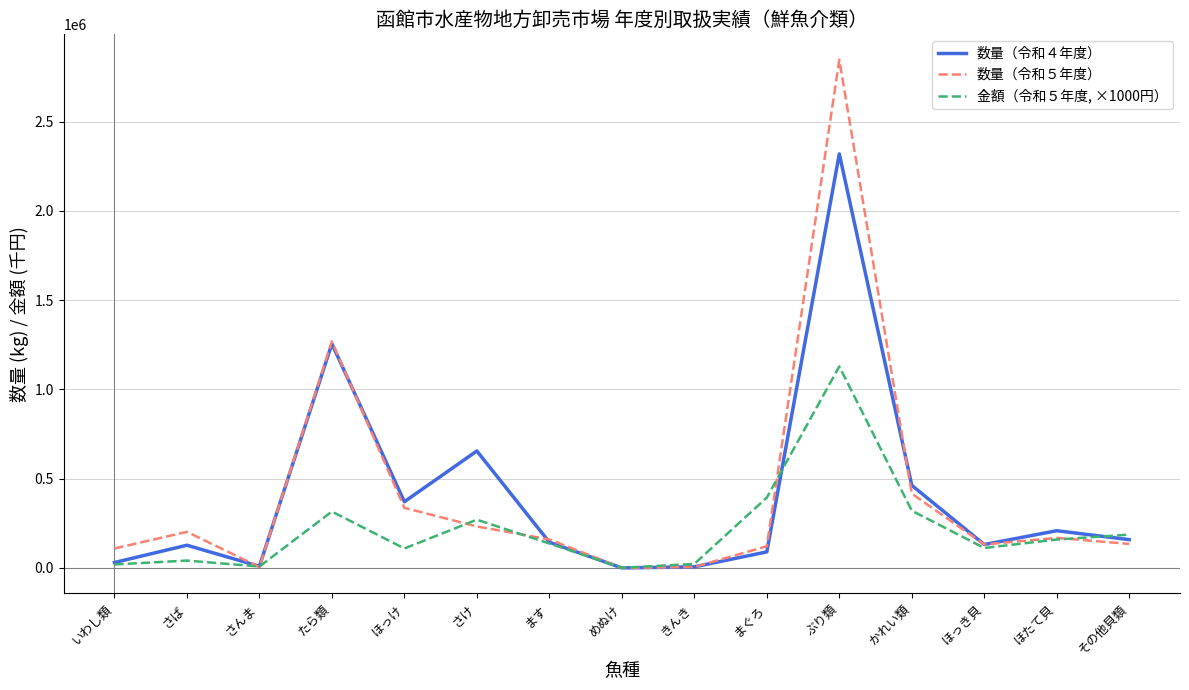

The 金額（令和５年度, ×1000円） series shows 368321.6 at さけ. True or false?

False